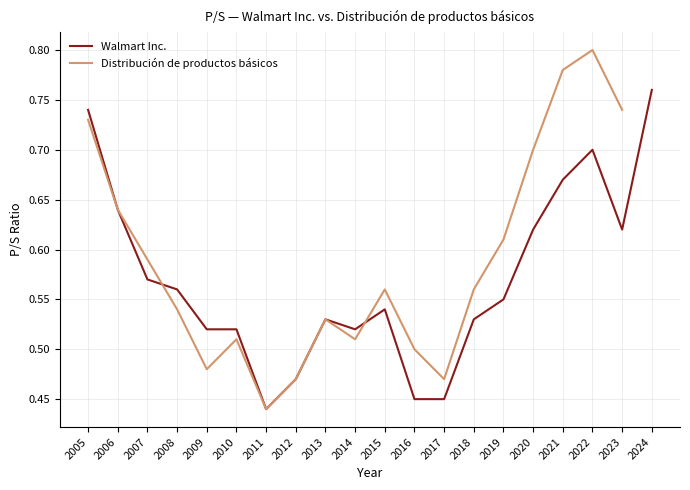

At which category does the data reach its first local peak?

2013